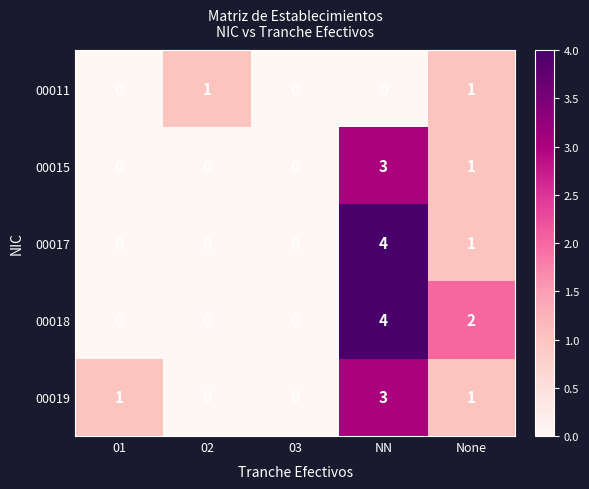

Reading right to left, transcribe all the data shown in this chart.

00011: None=1	NN=0	03=0	02=1	01=0
00015: None=1	NN=3	03=0	02=0	01=0
00017: None=1	NN=4	03=0	02=0	01=0
00018: None=2	NN=4	03=0	02=0	01=0
00019: None=1	NN=3	03=0	02=0	01=1